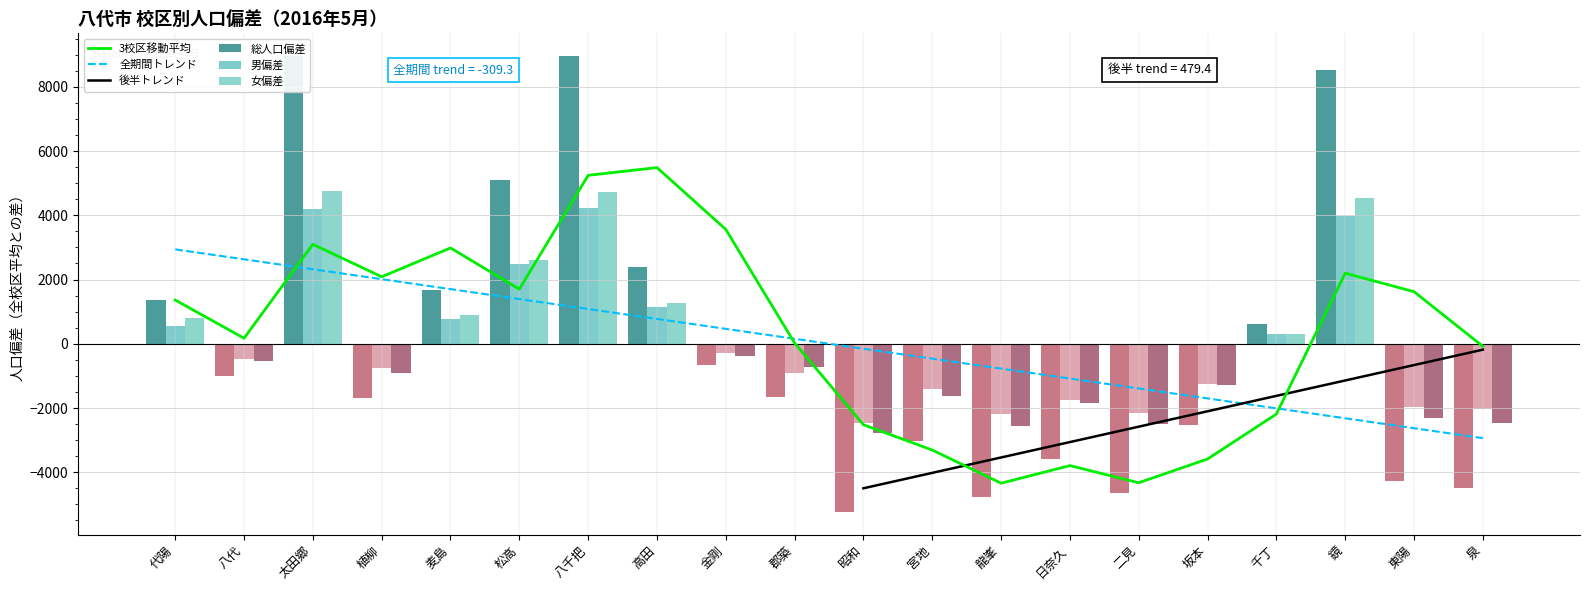

What is the minimum value shown in the chart?

-5230.2